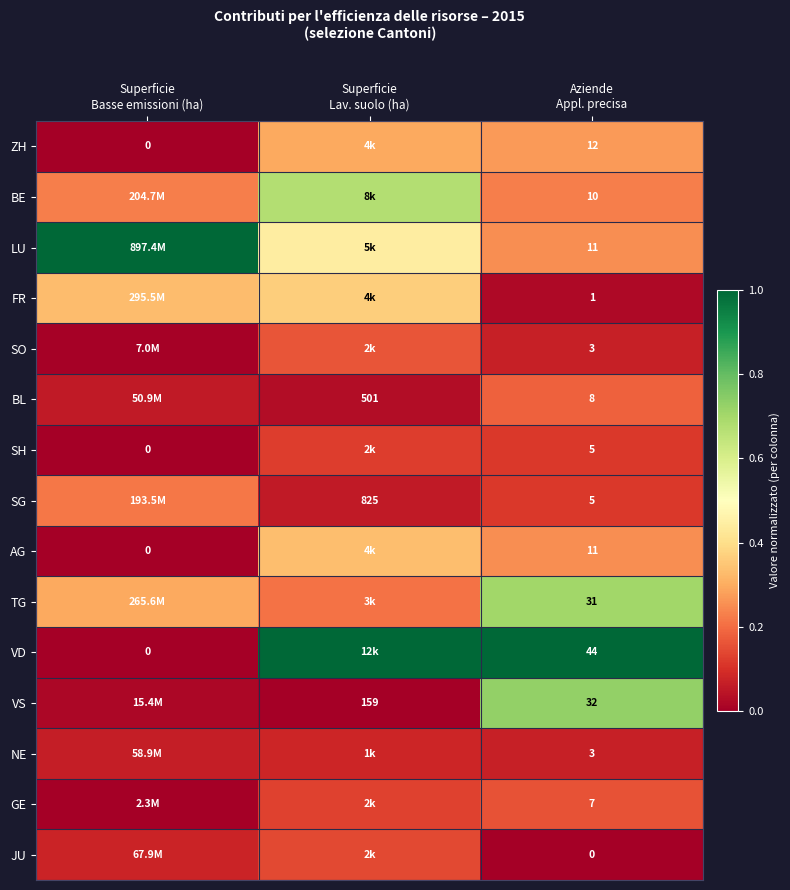

Is it true that NE equals 0.1 at Superficie Lav. suolo (ha)?

True